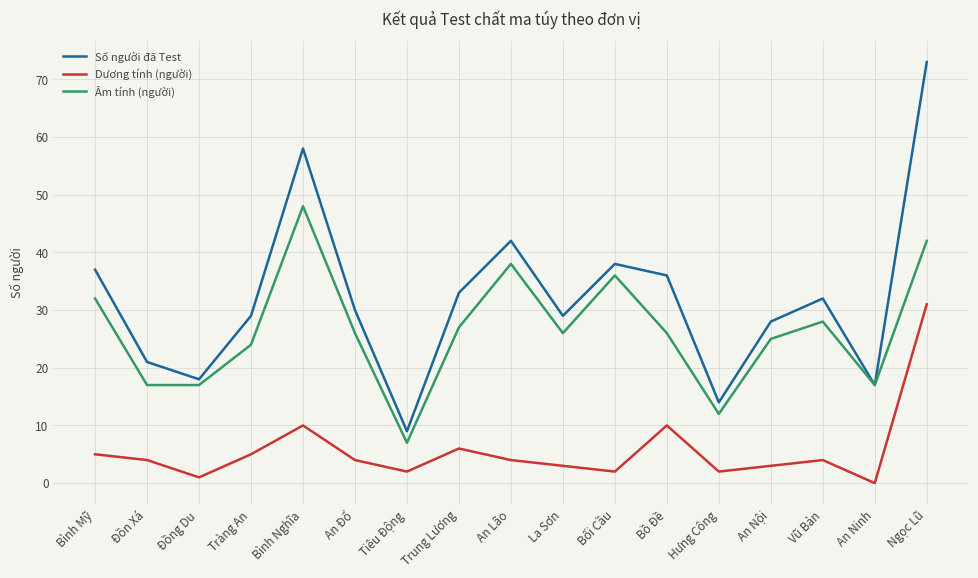

True or false: Dương tính (người) and Số người đã Test intersect in this chart.

False